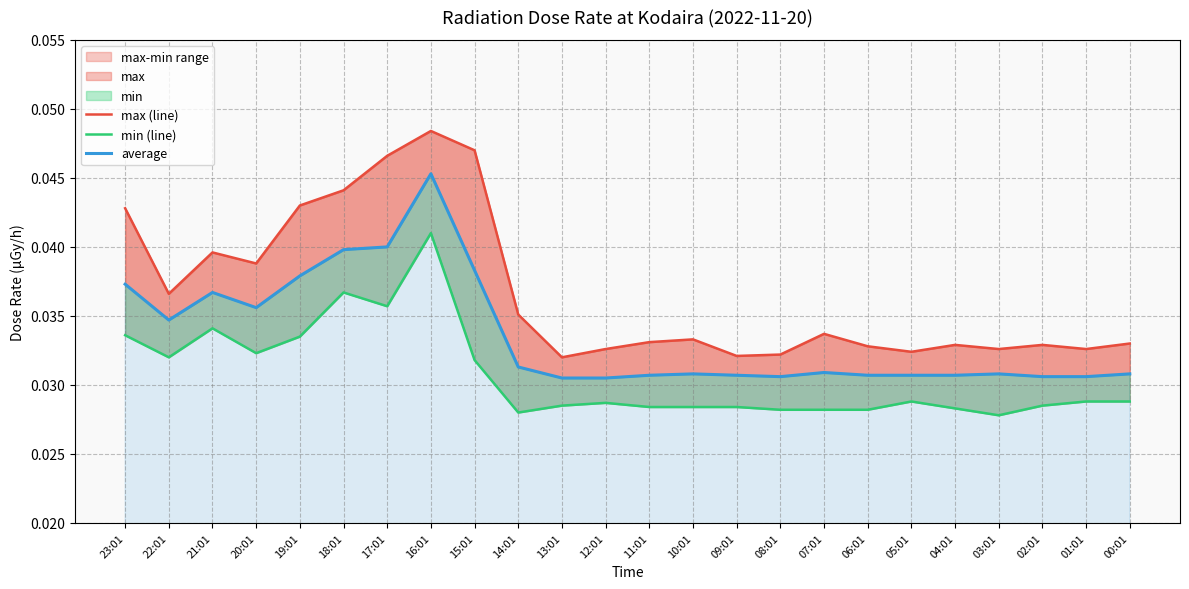

The average series shows 0.0 at 21:01. True or false?

False